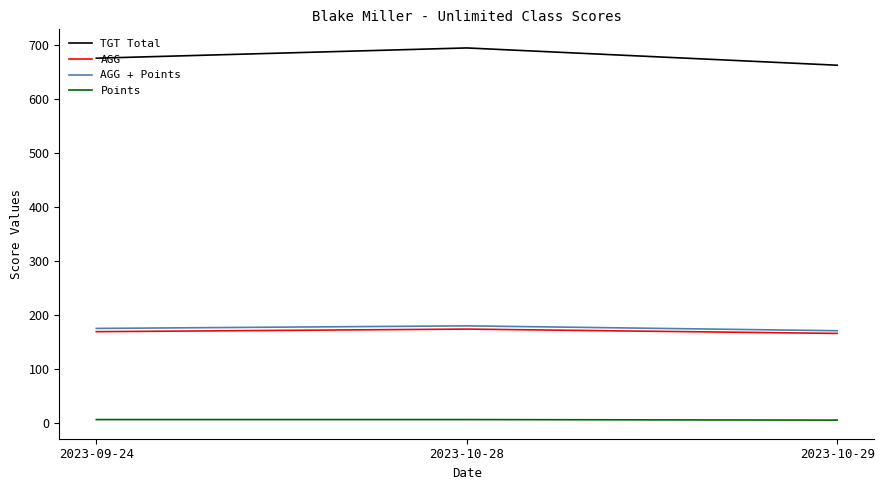

Is it true that TGT Total equals 675.0 at 2023-09-24?

True